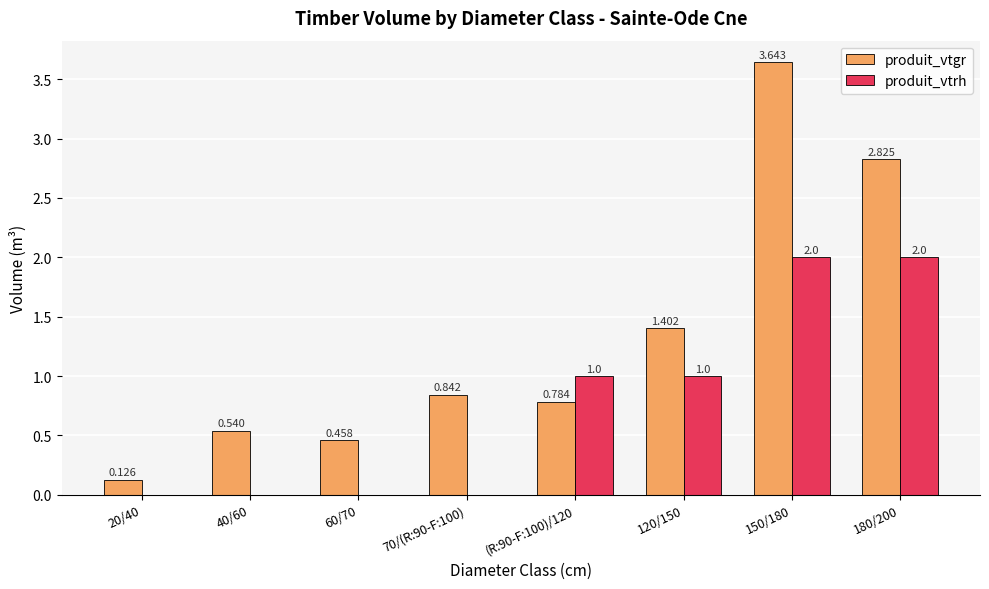

Which series changed the most between 20/40 and 70/(R:90-F:100)?

produit_vtgr